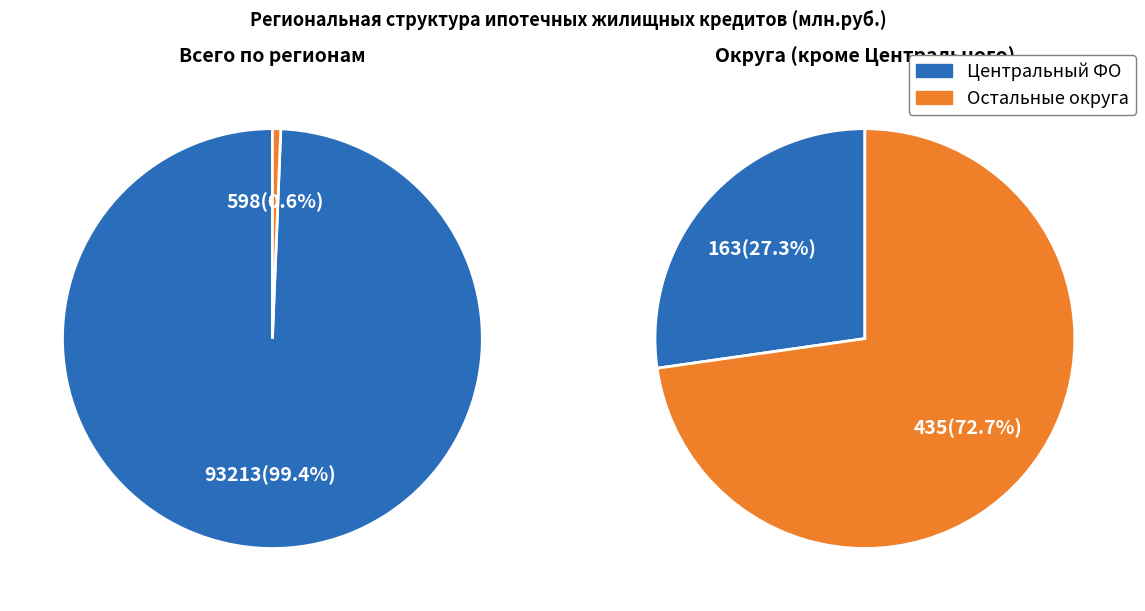

Does any single category account for the majority?

Yes